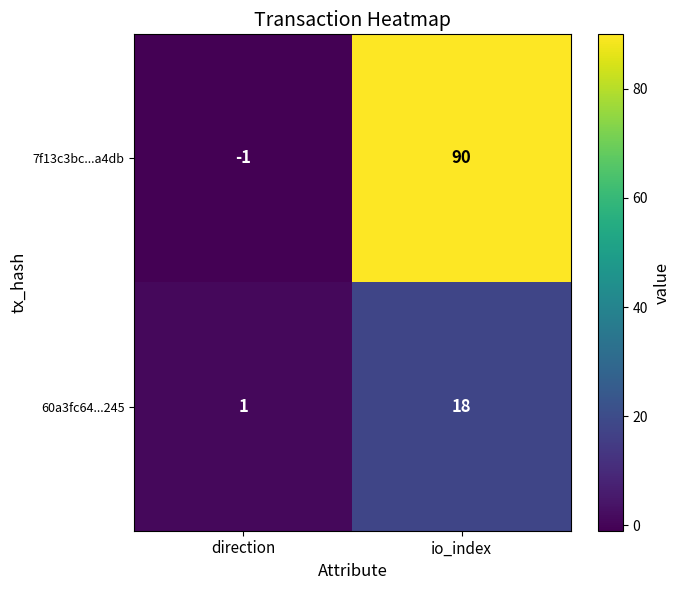

How many series are shown in this chart?

2